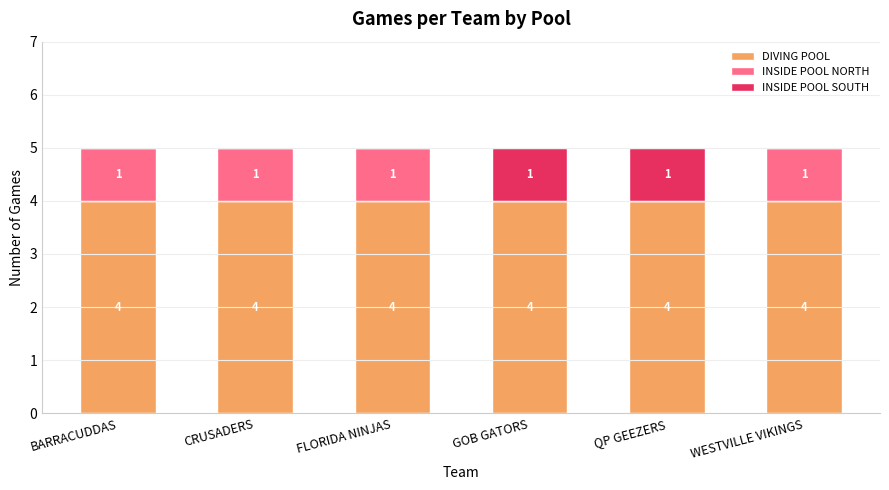

Is it true that DIVING POOL equals 2 at WESTVILLE VIKINGS?

False